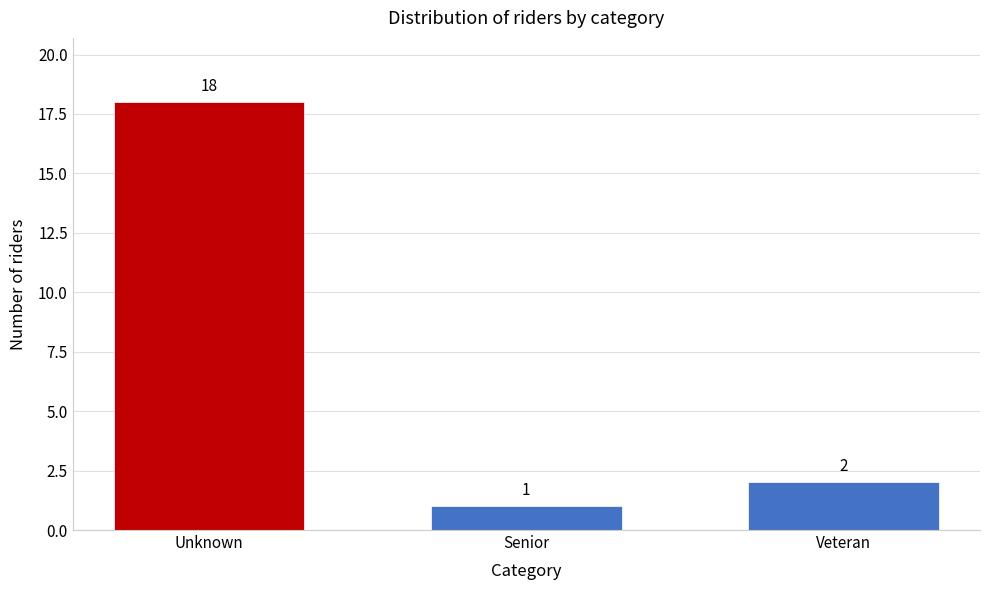

Reading left to right, extract all data points from this chart.

Unknown=18	Senior=1	Veteran=2